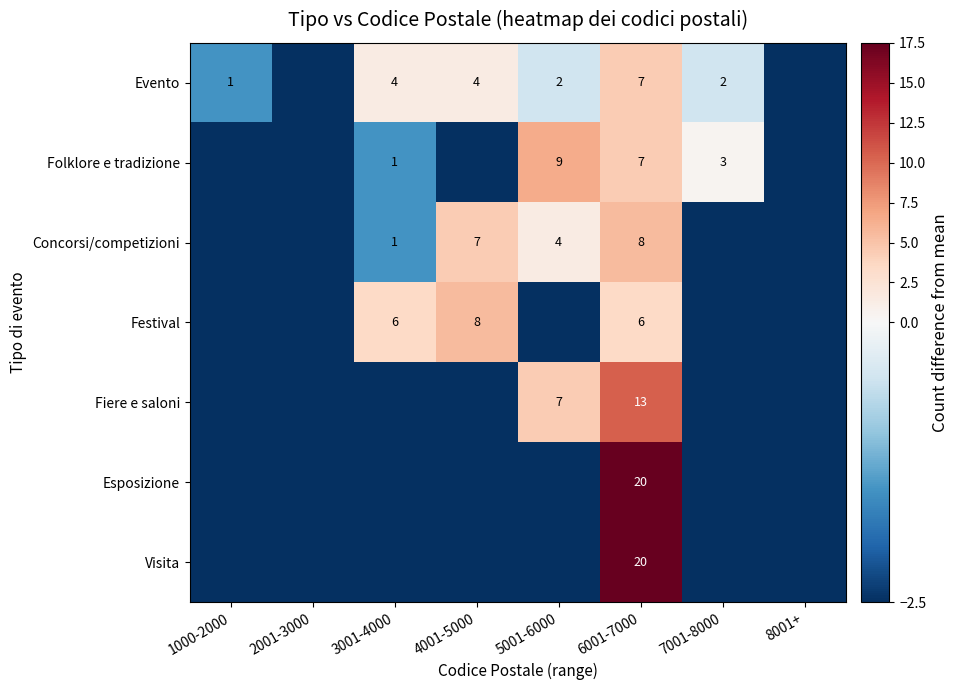

What is the total value across all series at 6001-7000?

81.0